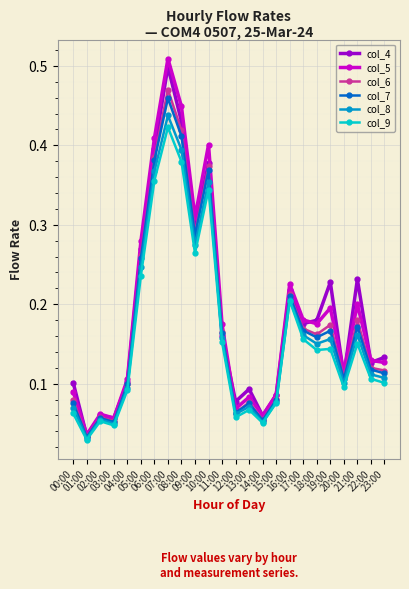

At how many categories does at least one series exceed 0?

24